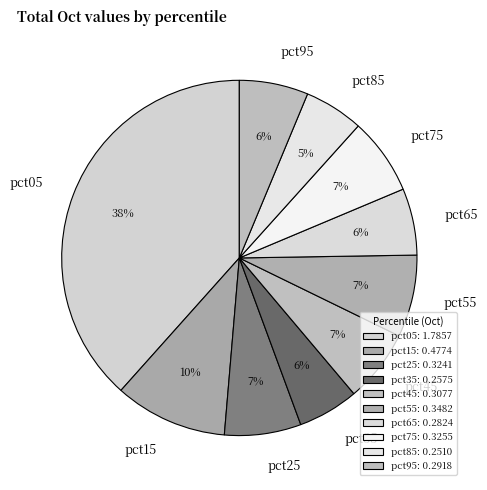

Is it true that pct15 is 10% of the pie?

True